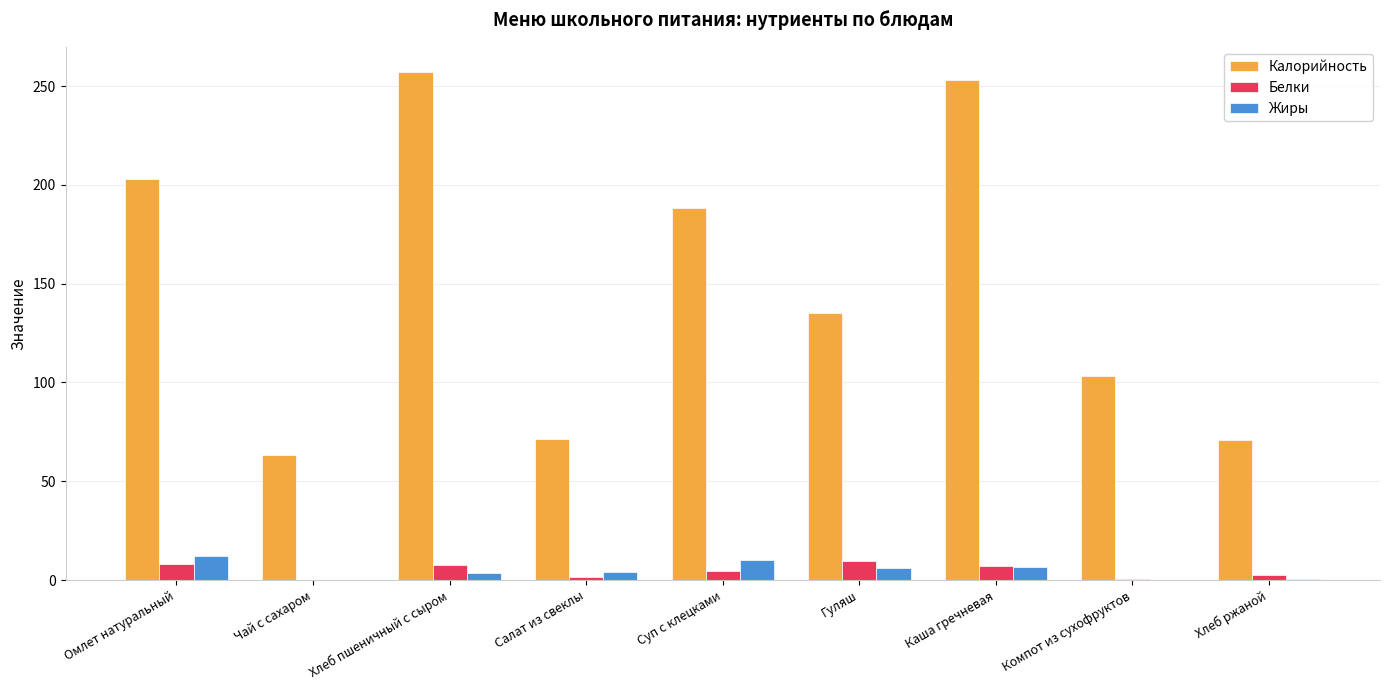

What is the sum of all Жиры values?

42.8